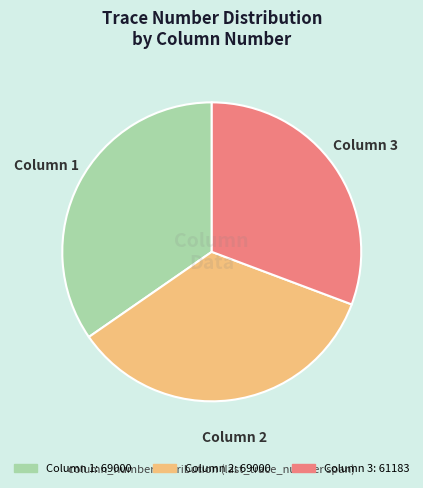

Which category has the smallest portion of the pie?

Column 3